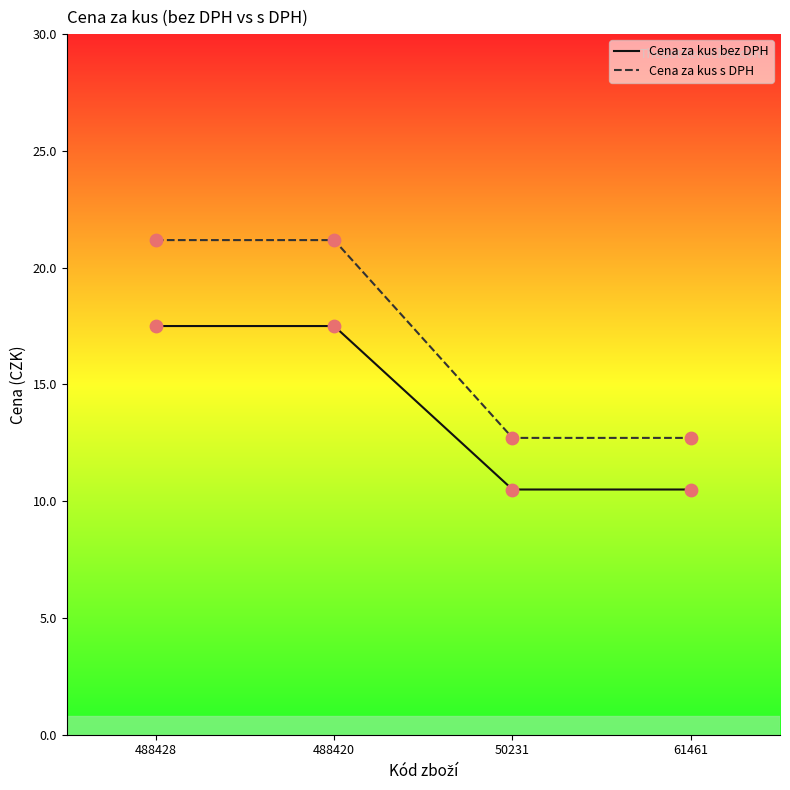

What is the total value across all series at 50231?

23.2